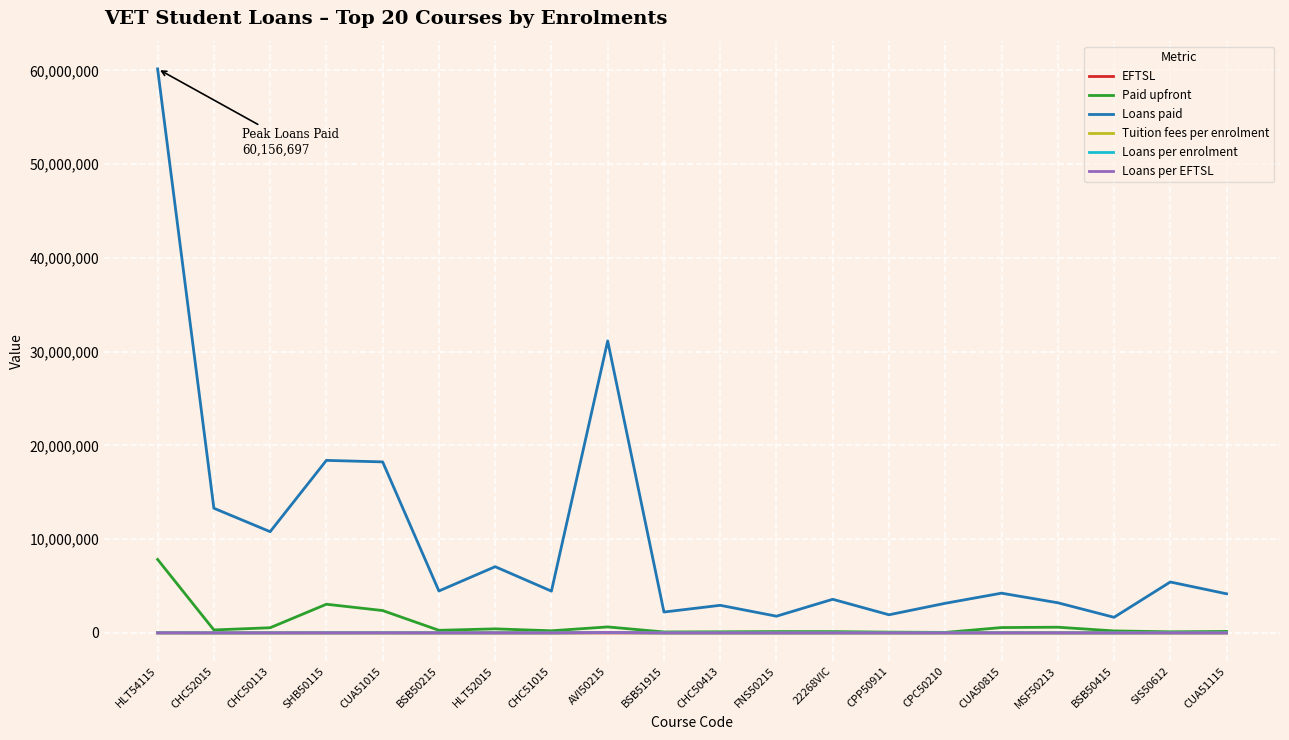

The value of Loans per EFTSL at BSB51915 is 5588.8. True or false?

True